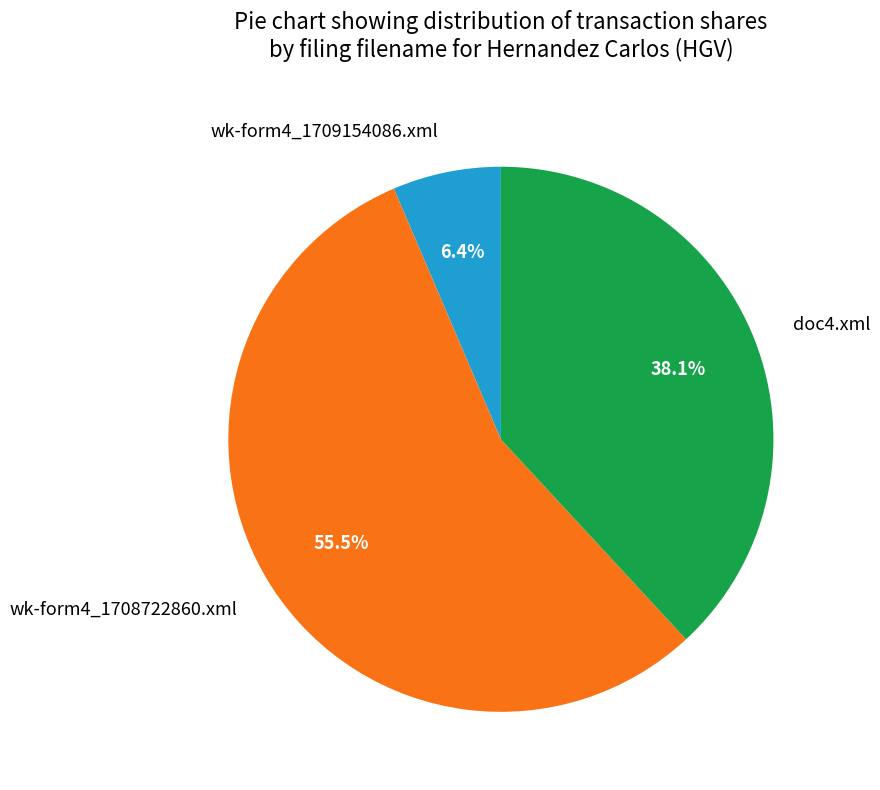

How many slices are in this pie chart?

3